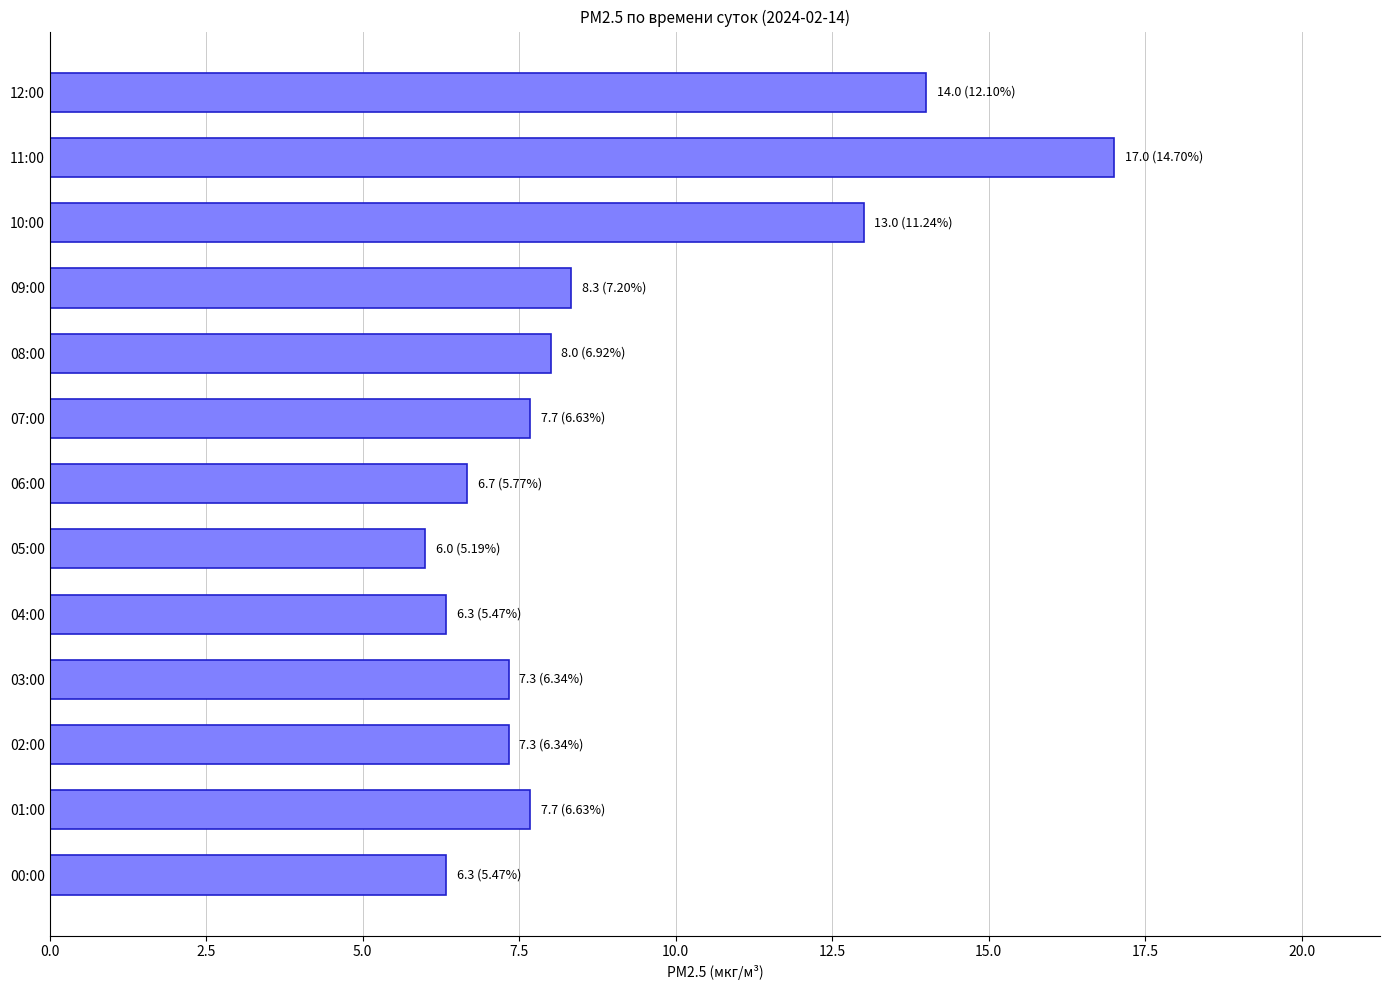

Does the chart contain any negative values?

No